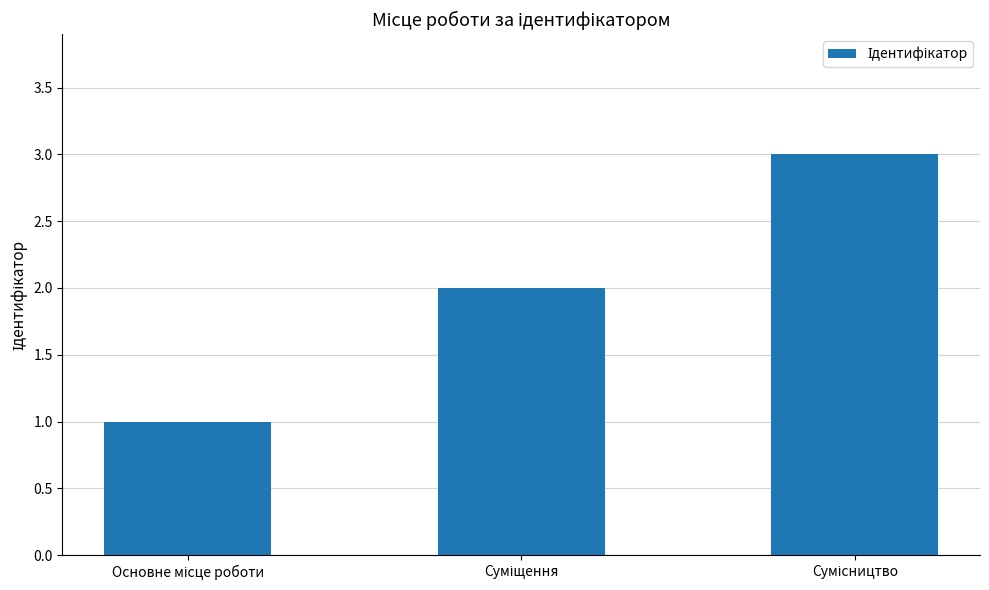

What is the maximum value shown in the chart?

3